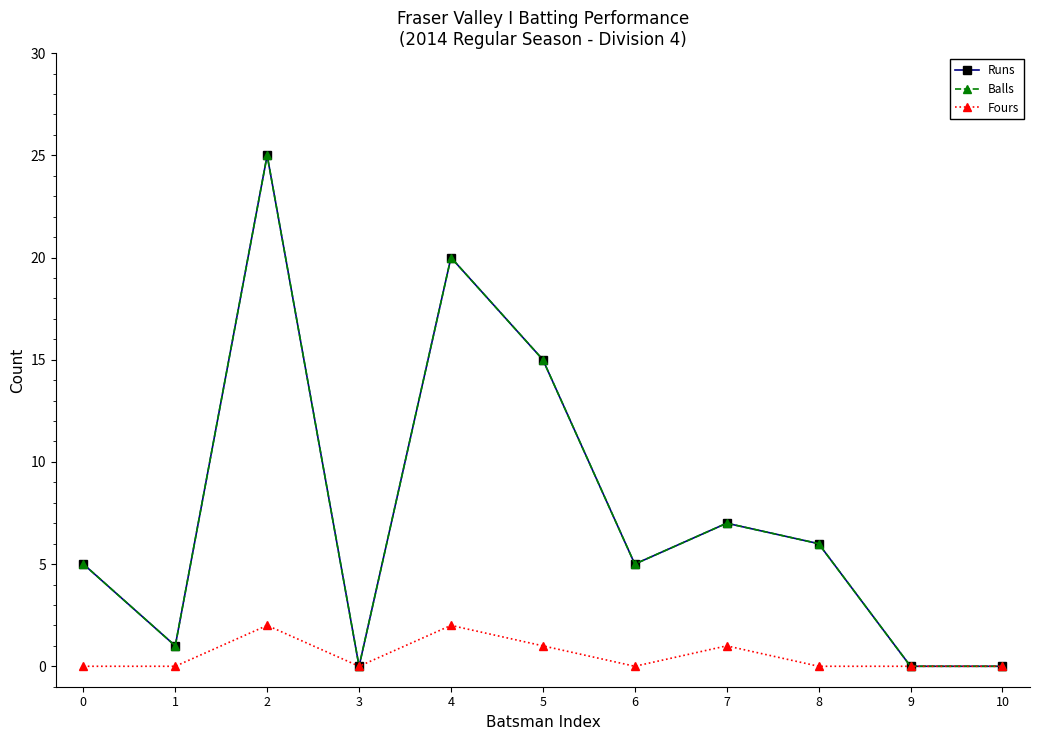

What is the total value across all series at 4?

42